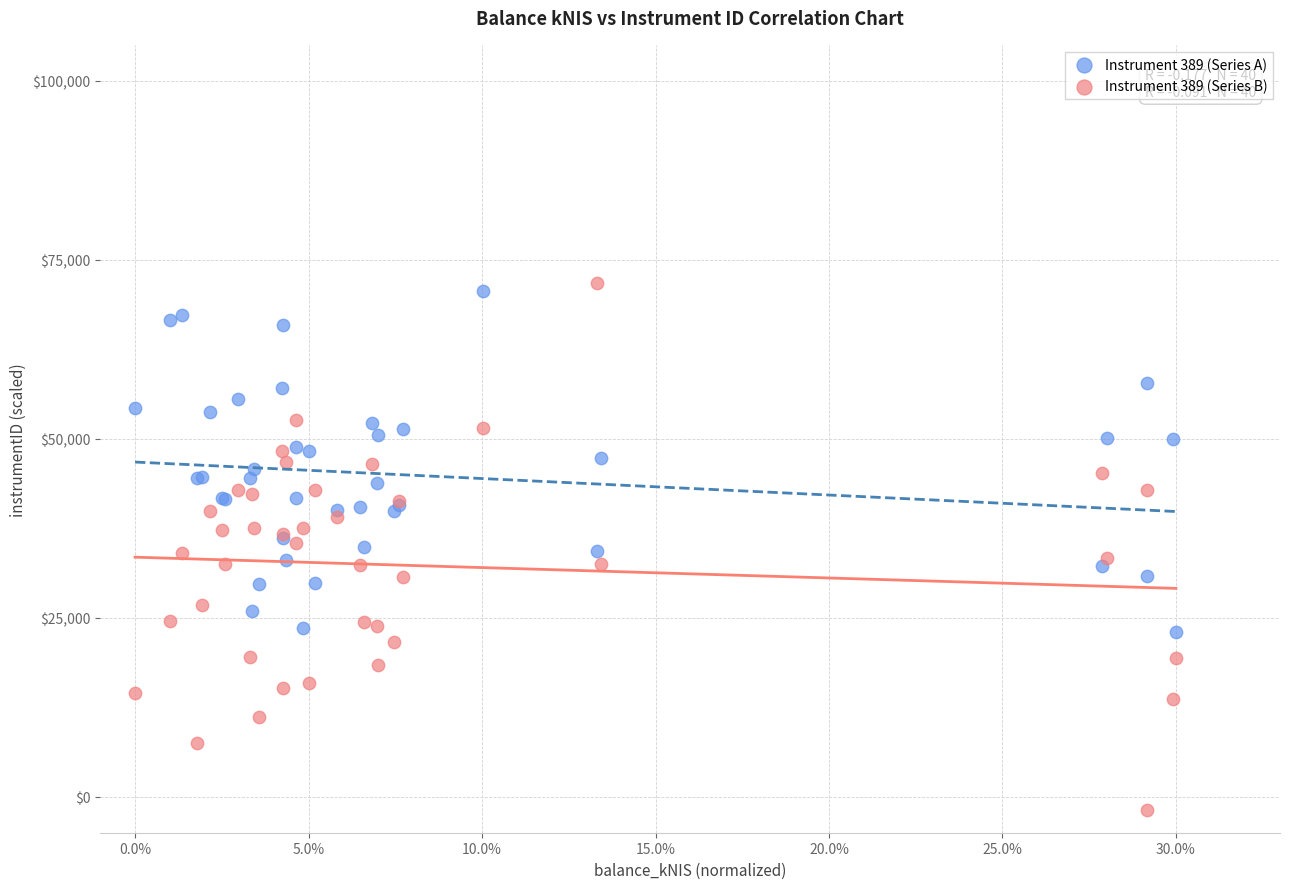

Which series has the widest spread of Y values?

Instrument 389 (Series B)